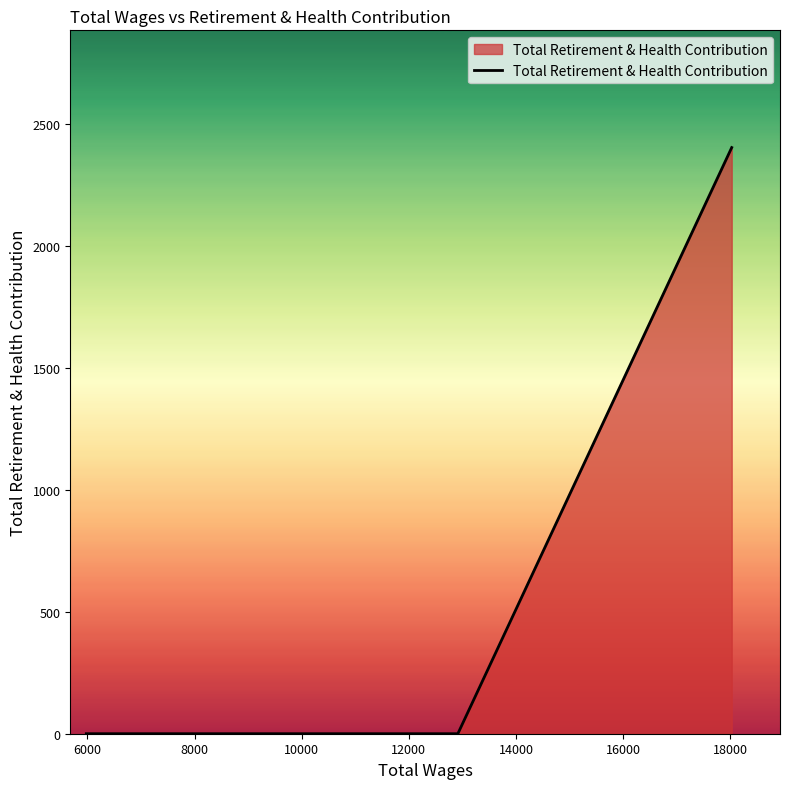

What is the difference between the maximum and minimum values?

2404